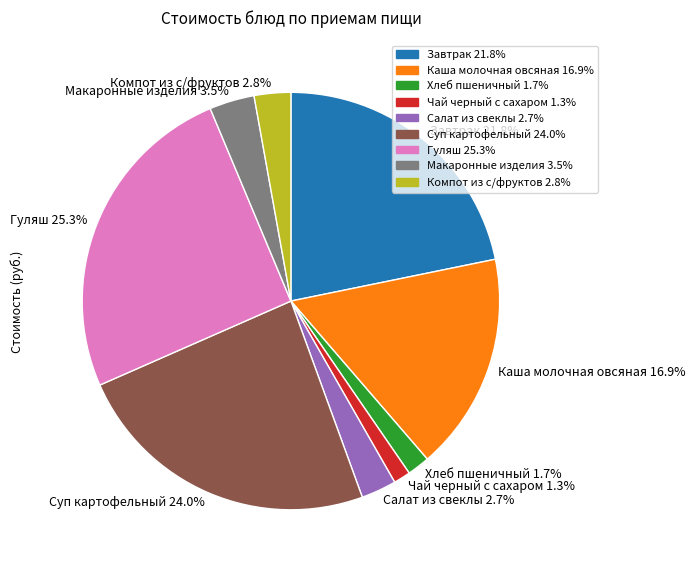

How many segments does this pie chart have?

9